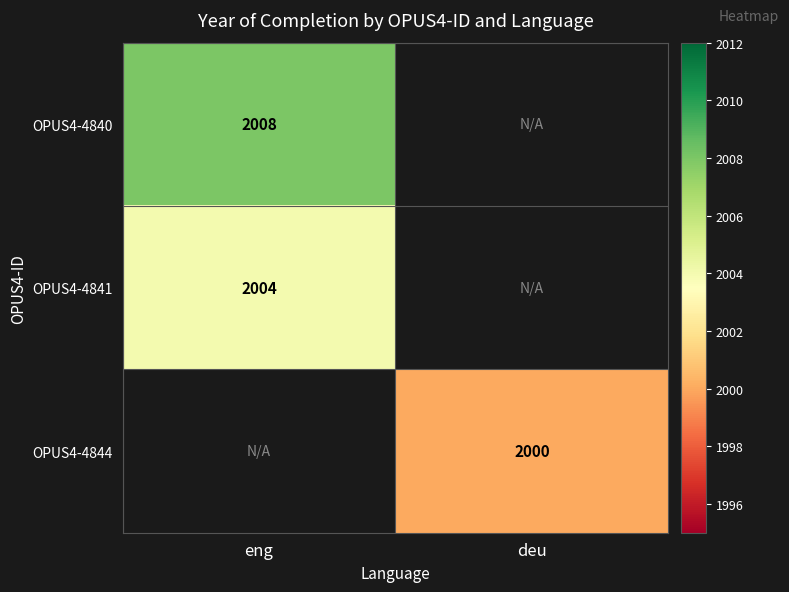

The OPUS4-4844 series shows 3418.9 at deu. True or false?

False